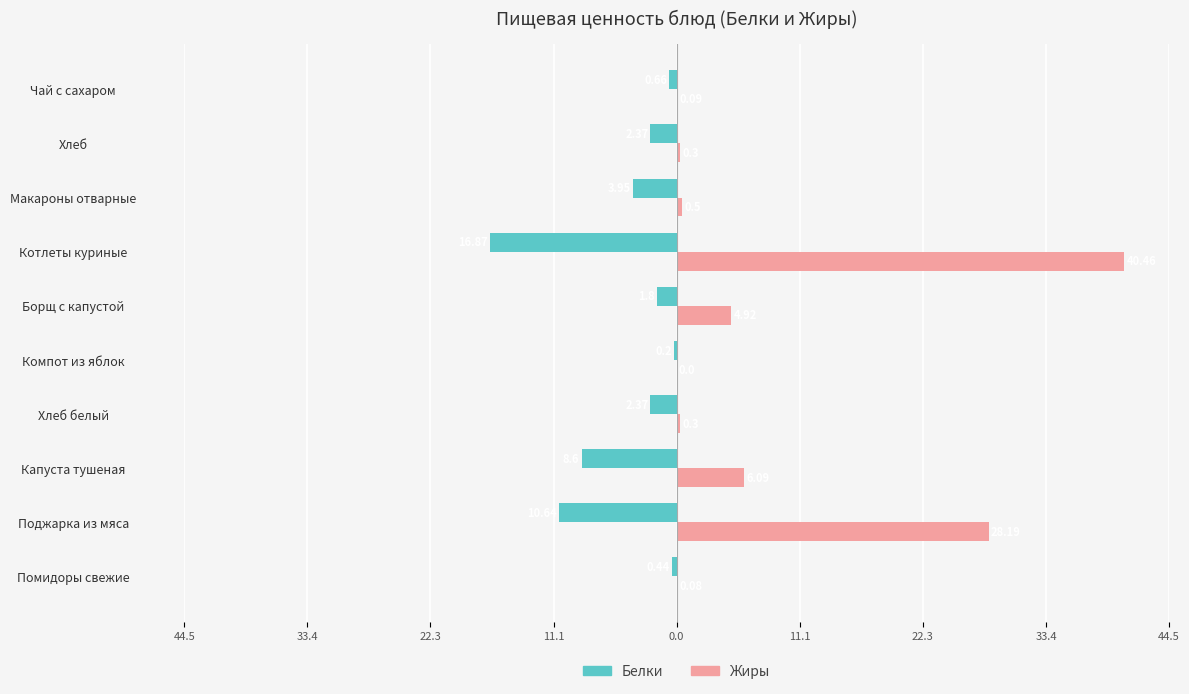

What are all the series names shown in the legend?

Белки, Жиры